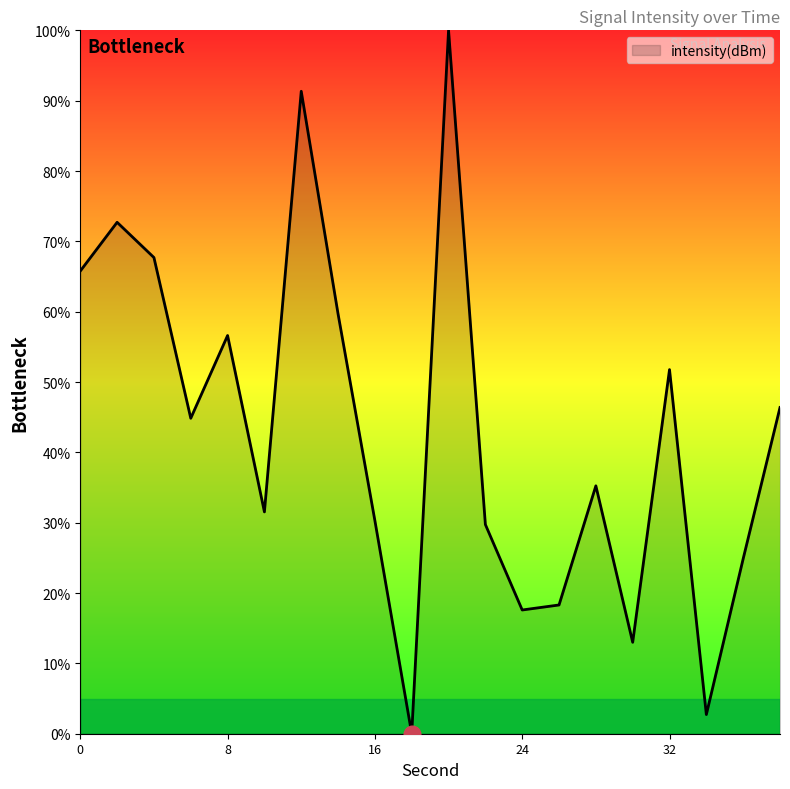

What is the maximum value shown in the chart?

100.0